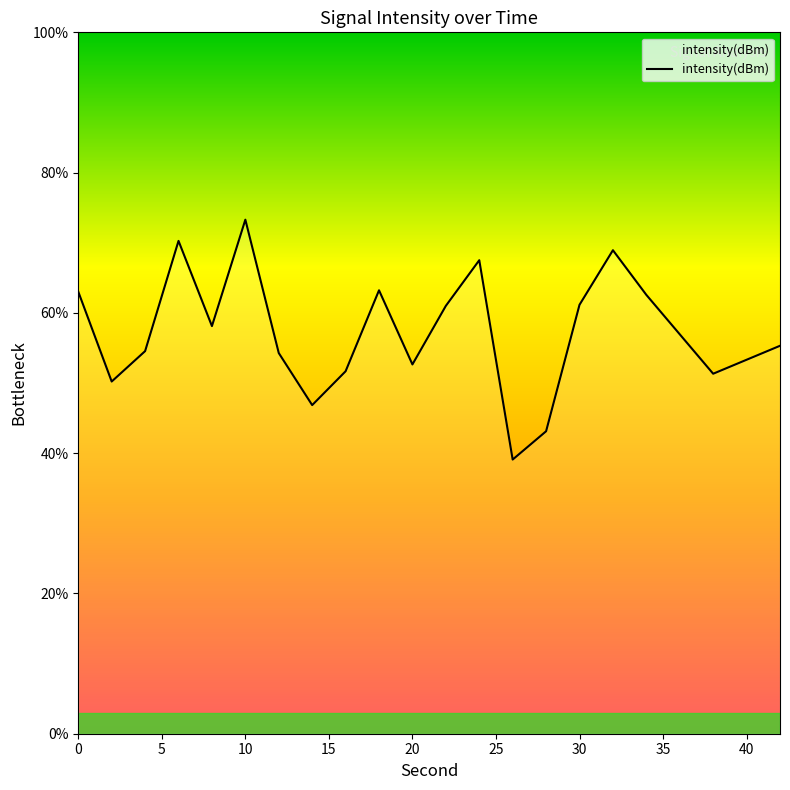

How many data points are less than 58?

10